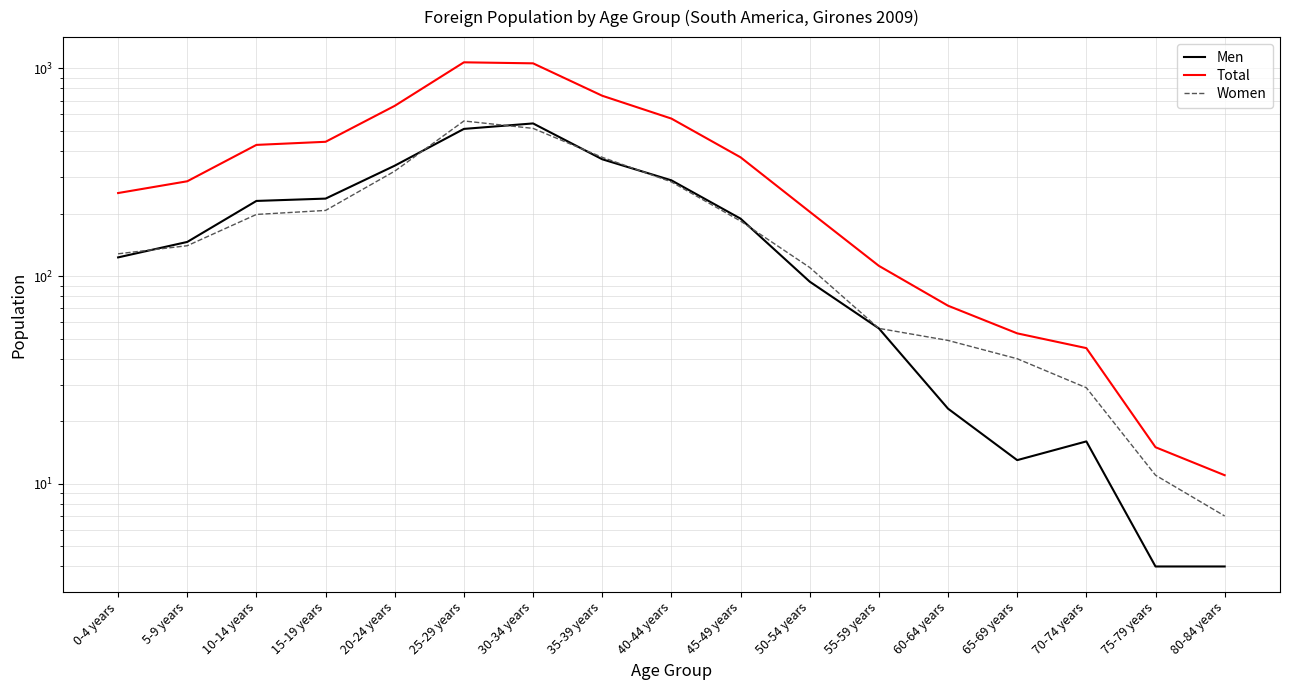

What are all the series names shown in the legend?

Men, Total, Women